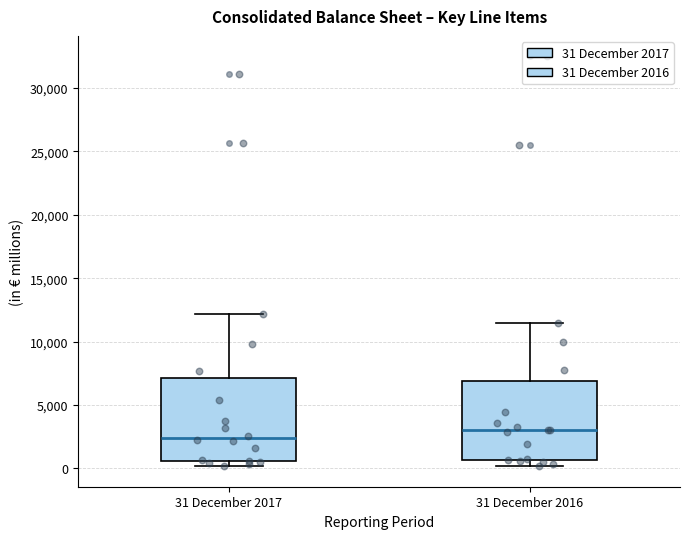

Which box has the highest median line?

31 December 2016